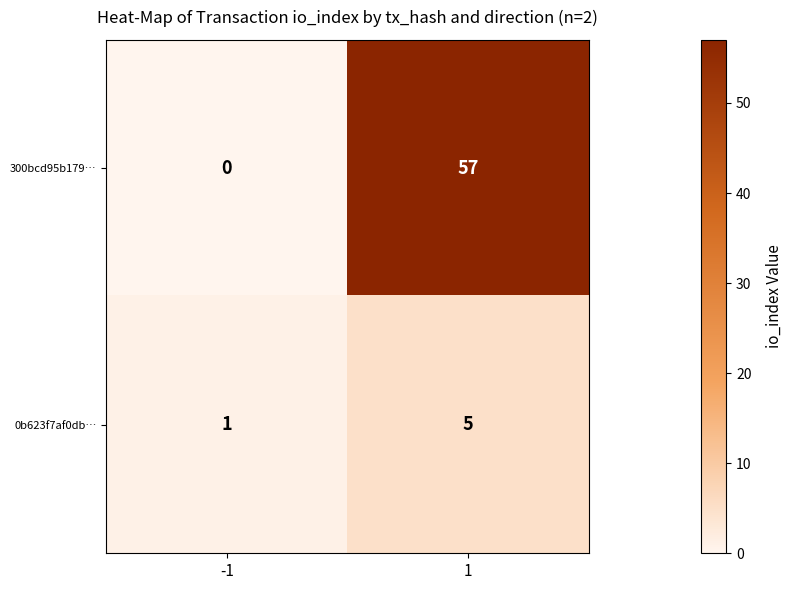

Which series changed the most between -1 and 1?

300bcd95b179…